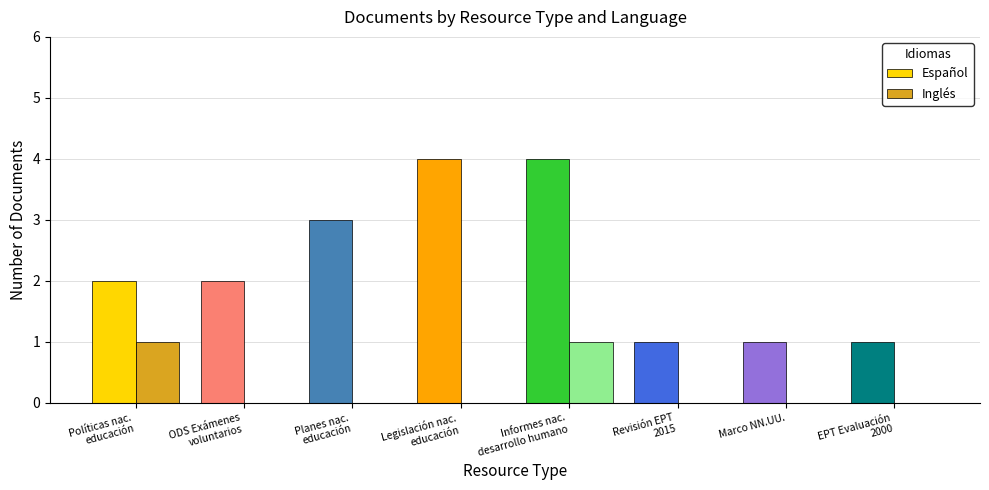

Reading left to right, what are all the values shown in this chart?

Español: Políticas nac.
educación=2	ODS Exámenes
voluntarios=2	Planes nac.
educación=3	Legislación nac.
educación=4	Informes nac.
desarrollo humano=4	Revisión EPT
2015=1	Marco NN.UU.=1	EPT Evaluación
2000=1
Inglés: Políticas nac.
educación=1	ODS Exámenes
voluntarios=0	Planes nac.
educación=0	Legislación nac.
educación=0	Informes nac.
desarrollo humano=1	Revisión EPT
2015=0	Marco NN.UU.=0	EPT Evaluación
2000=0